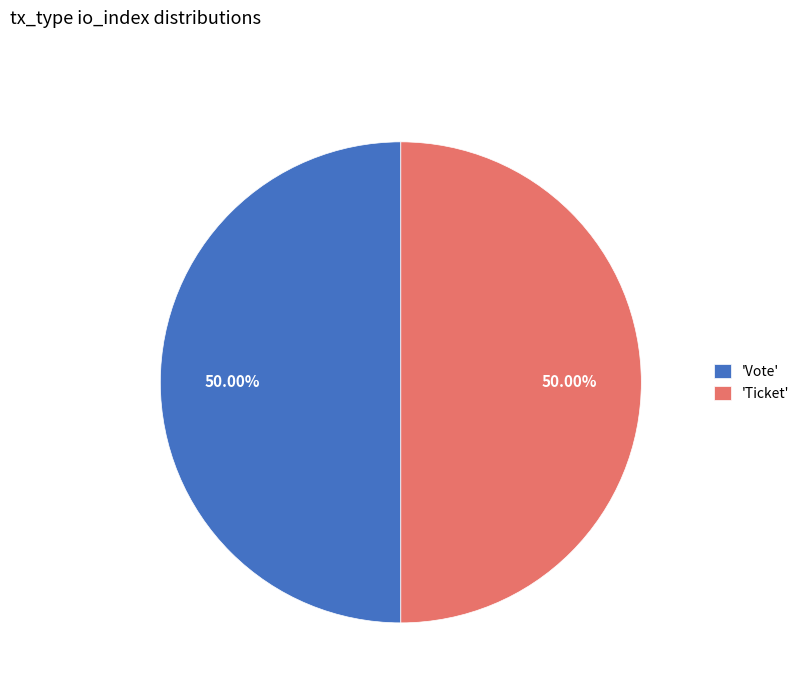

Approximately how many times larger is the value at 'Ticket' compared to 'Vote'?

1.0